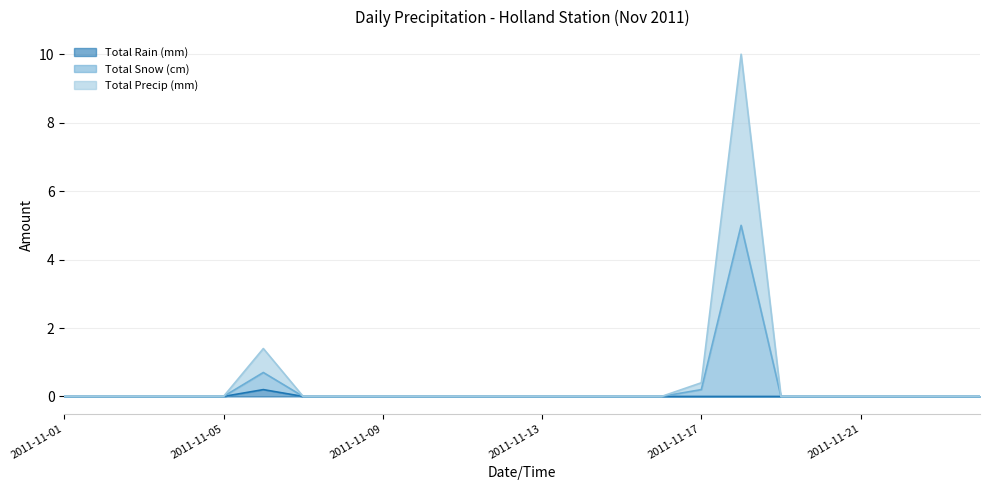

True or false: Total Rain (mm) and Total Precip (mm) cross at least once.

False